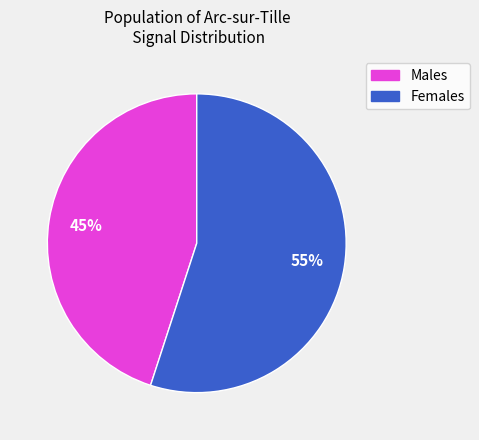

Count the number of slices in the pie.

2